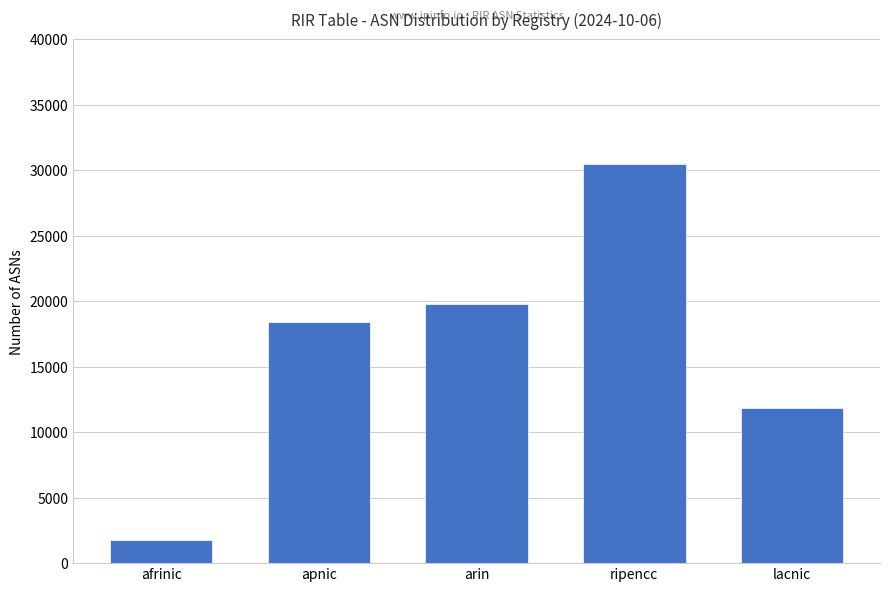

Between ripencc and lacnic, which is larger?

ripencc